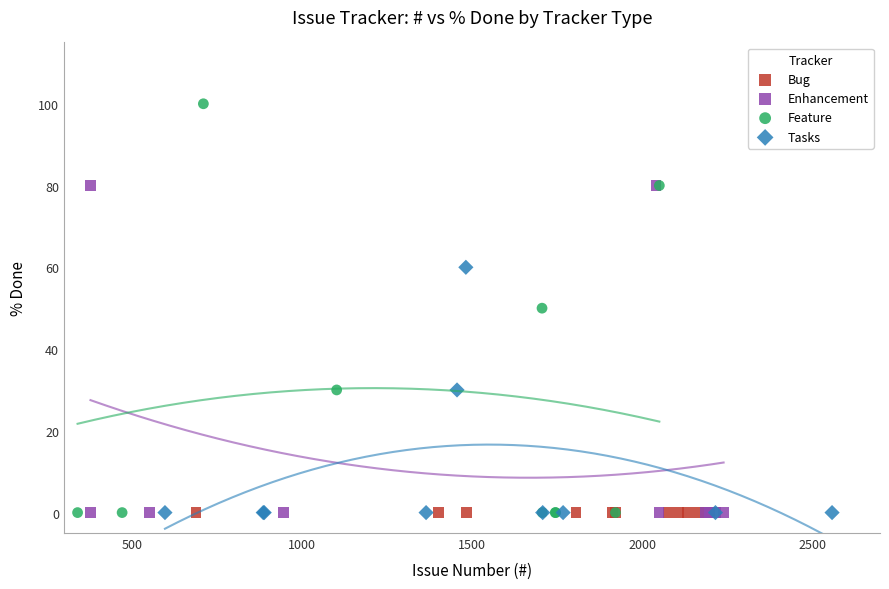

Which series contains the highest Y value?

Feature